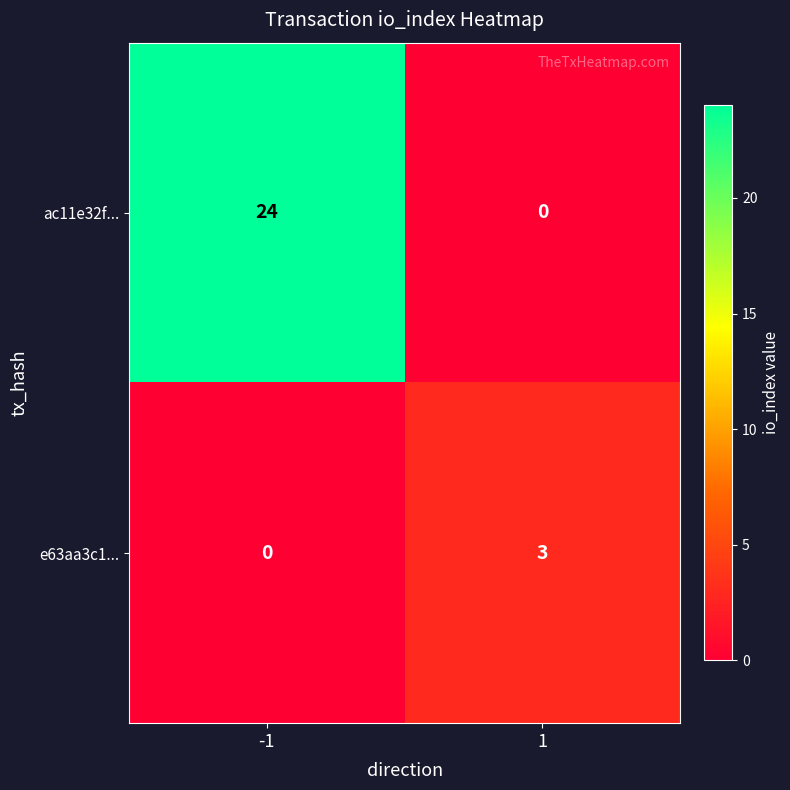

At -1, list the series in order from smallest to largest.

e63aa3c1..., ac11e32f...